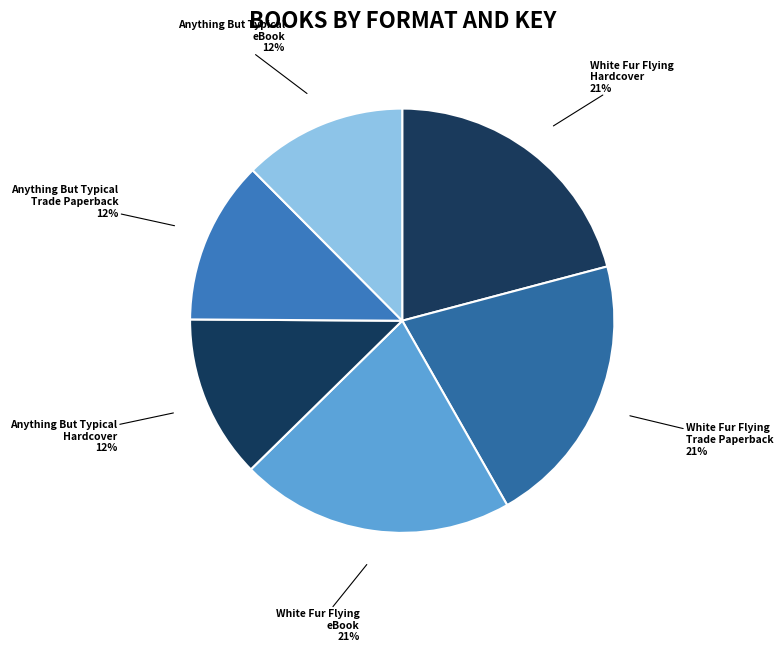

To the nearest percent, what is the average slice percentage?

17%